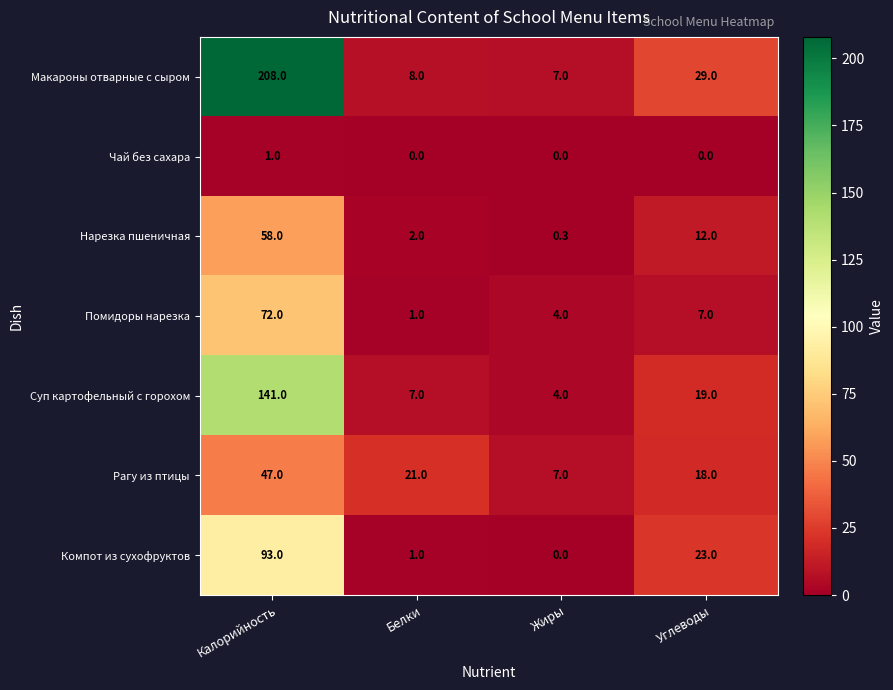

Which category has the highest value in the Чай без сахара series?

Калорийность